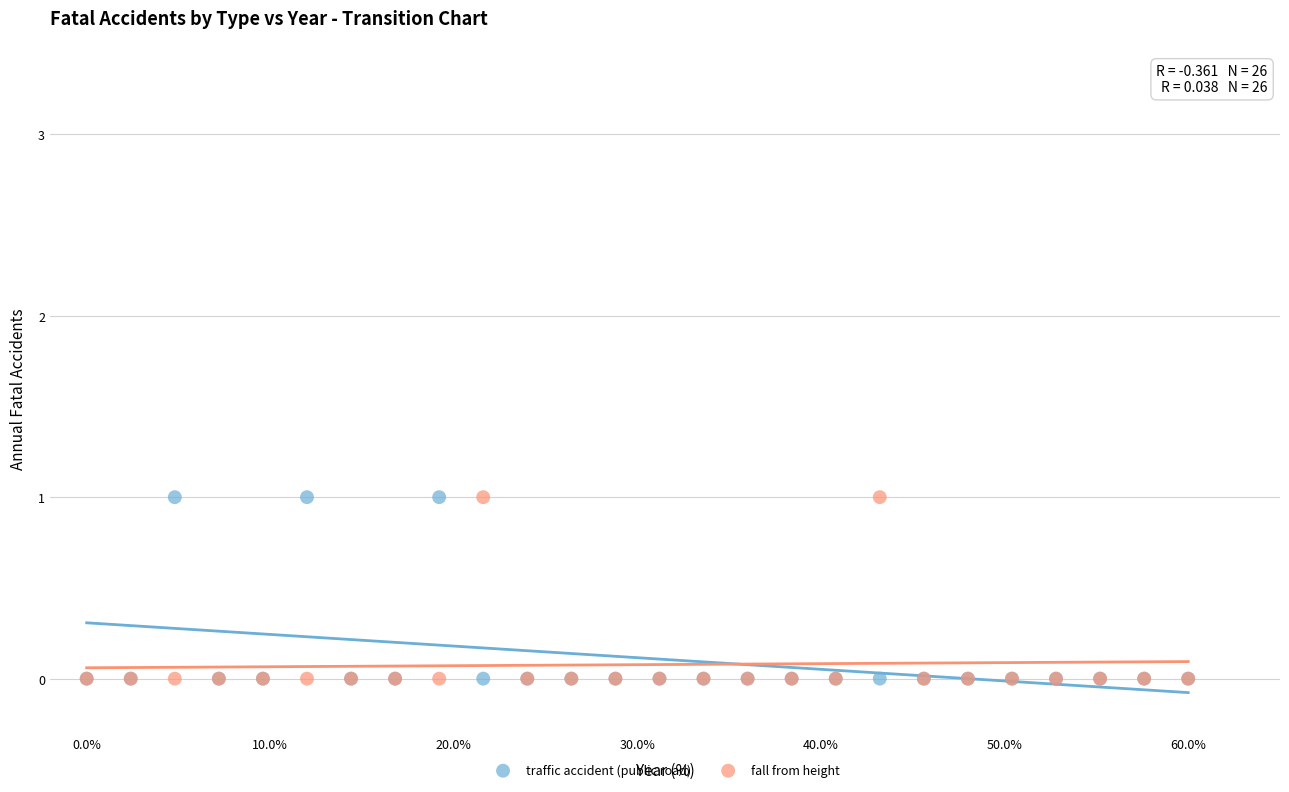

What are all the series names shown in the legend?

traffic accident (public road), fall from height